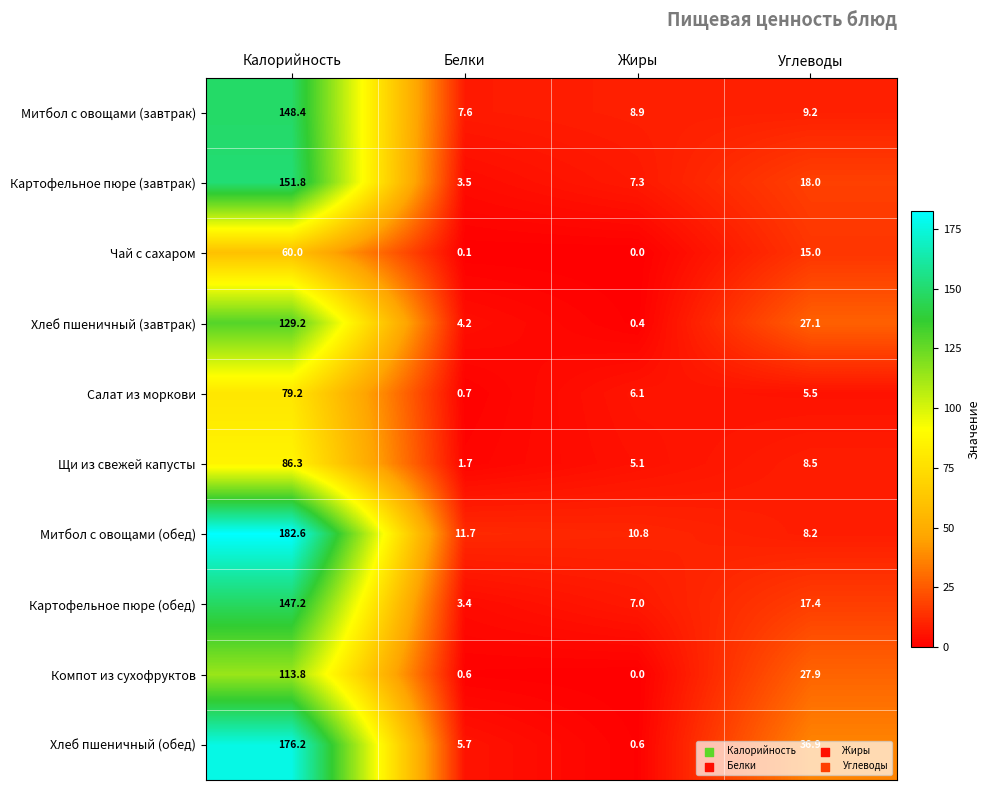

Which category has the highest value across all series?

Калорийность